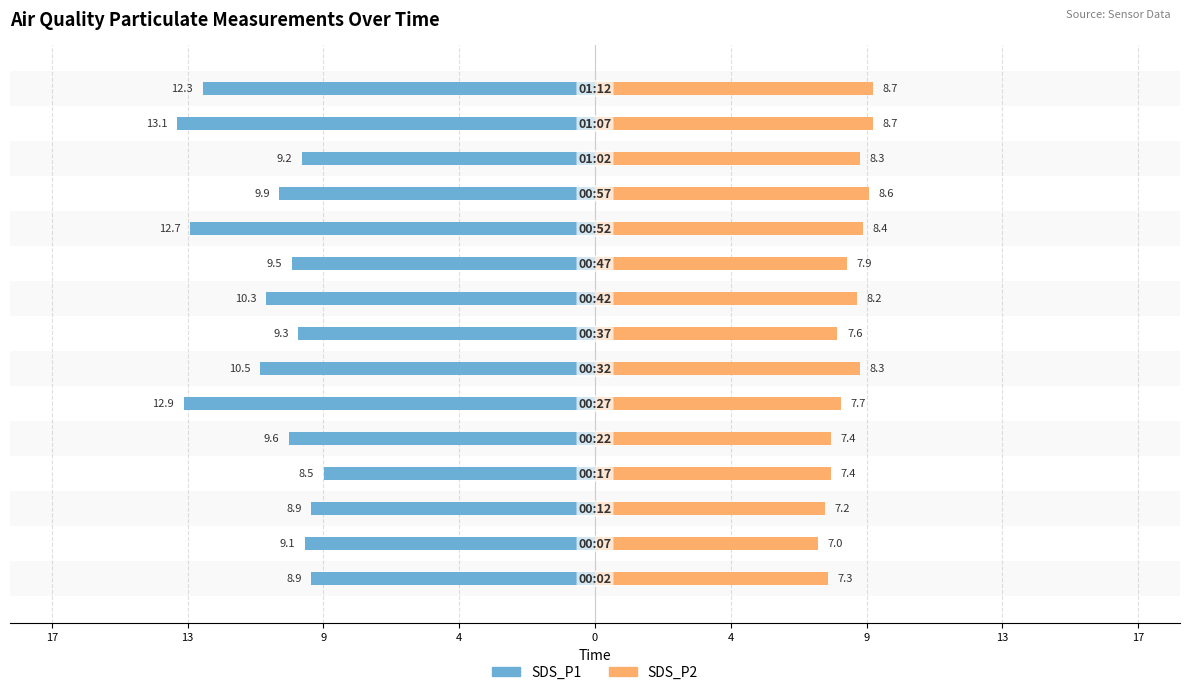

True or false: SDS_P1 has a value of -9.9 at 11.

True